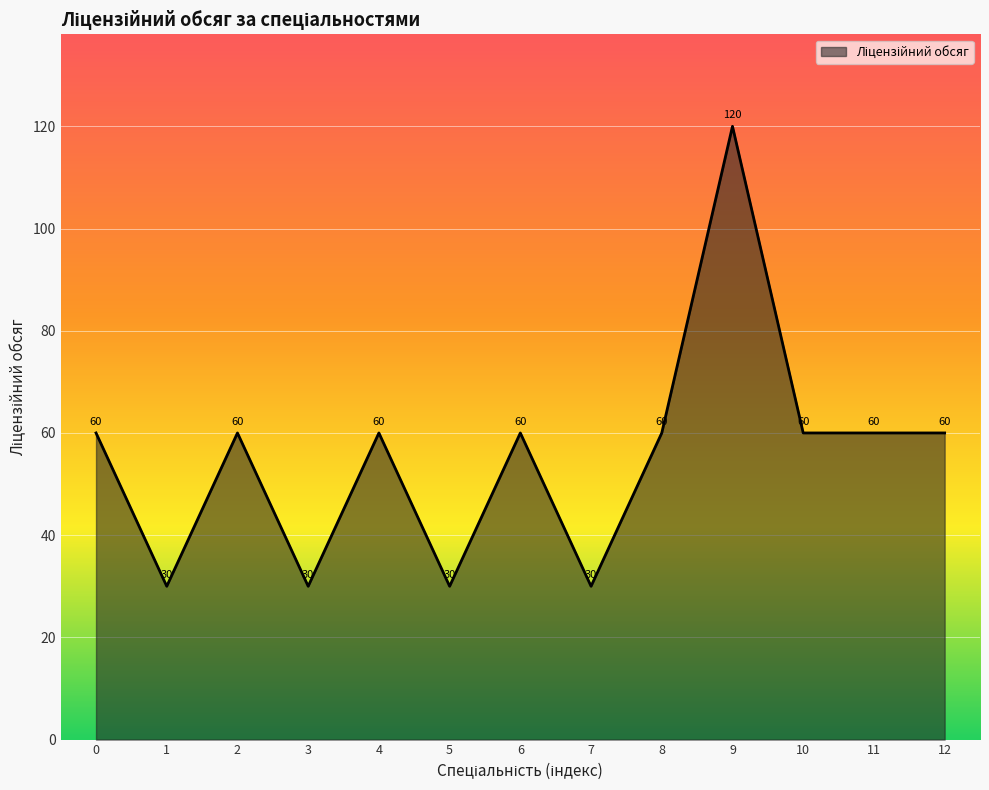

What is the approximate value at 1, to the nearest 10?

30